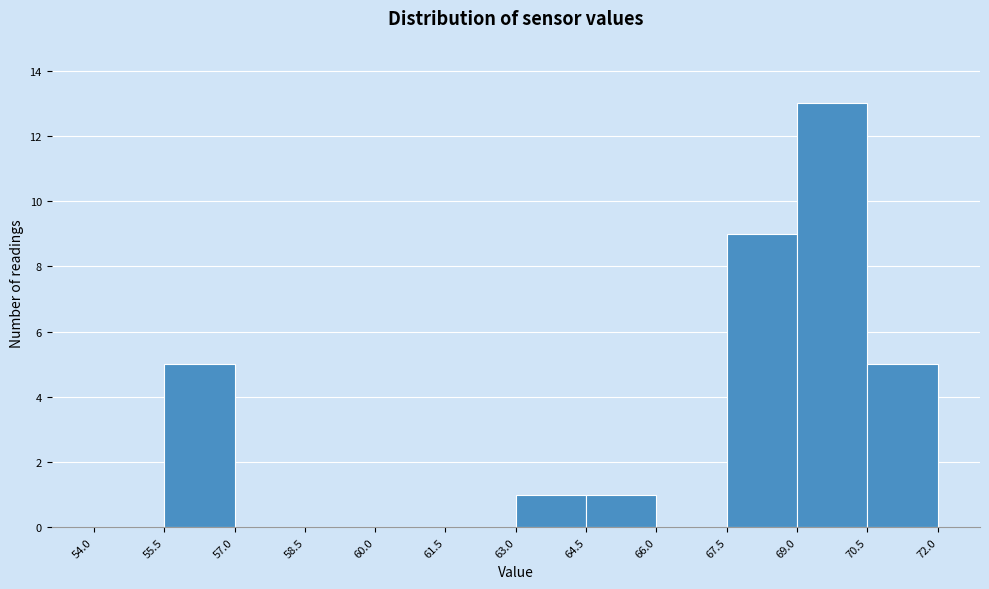

Reading left to right, list every bar in this chart as the range it spans on the x-axis followed by its height. The values are not printed on the chart, so give them approximately, as read against the axis.

54.0 to 55.5: 0
55.5 to 57.0: 5
57.0 to 58.5: 0
58.5 to 60.0: 0
60.0 to 61.5: 0
61.5 to 63.0: 0
63.0 to 64.5: 1
64.5 to 66.0: 1
66.0 to 67.5: 0
67.5 to 69.0: 9
69.0 to 70.5: 13
70.5 to 72.0: 5